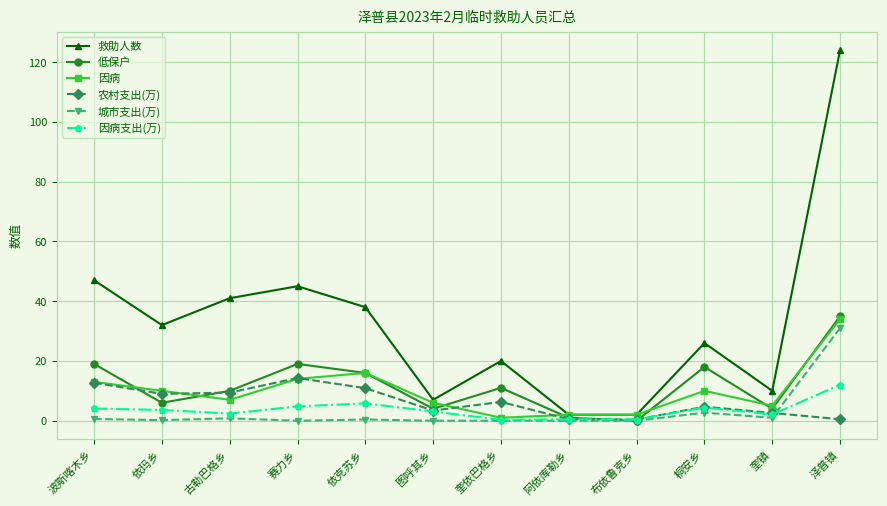

True or false: 救助人数 has more than 0 points higher than both neighbors.

True